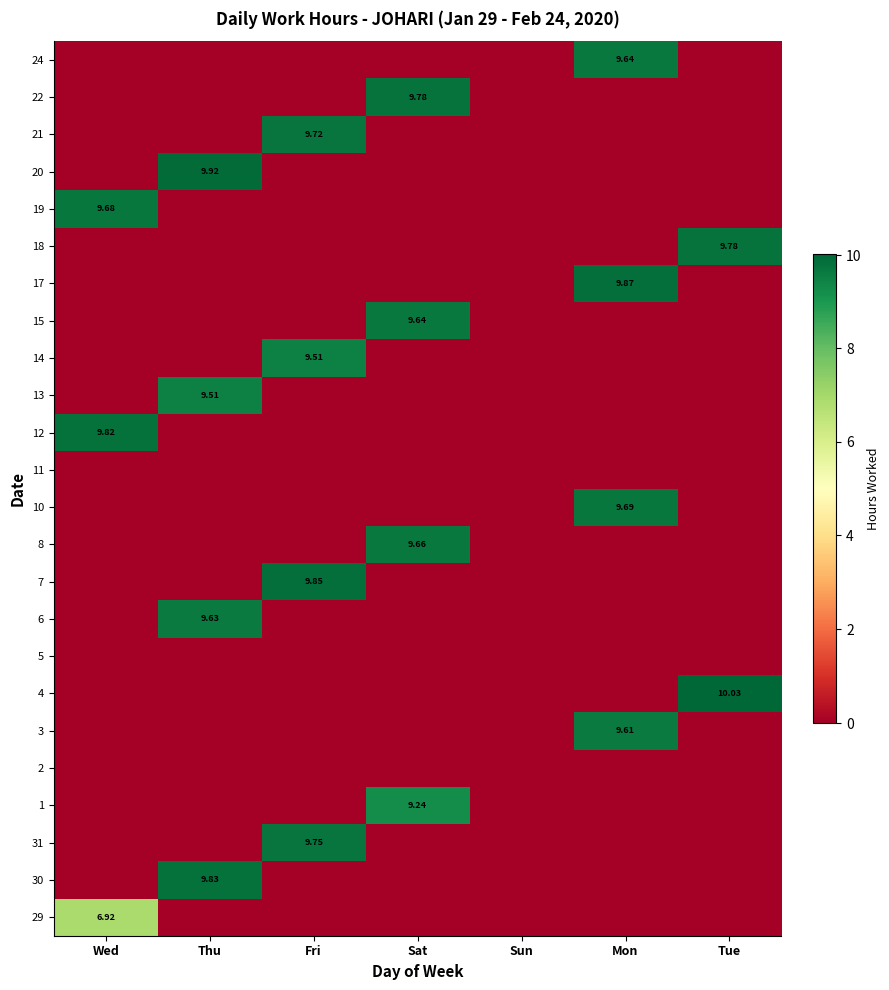

Is it true that 7 equals 0.0 at Wed?

True